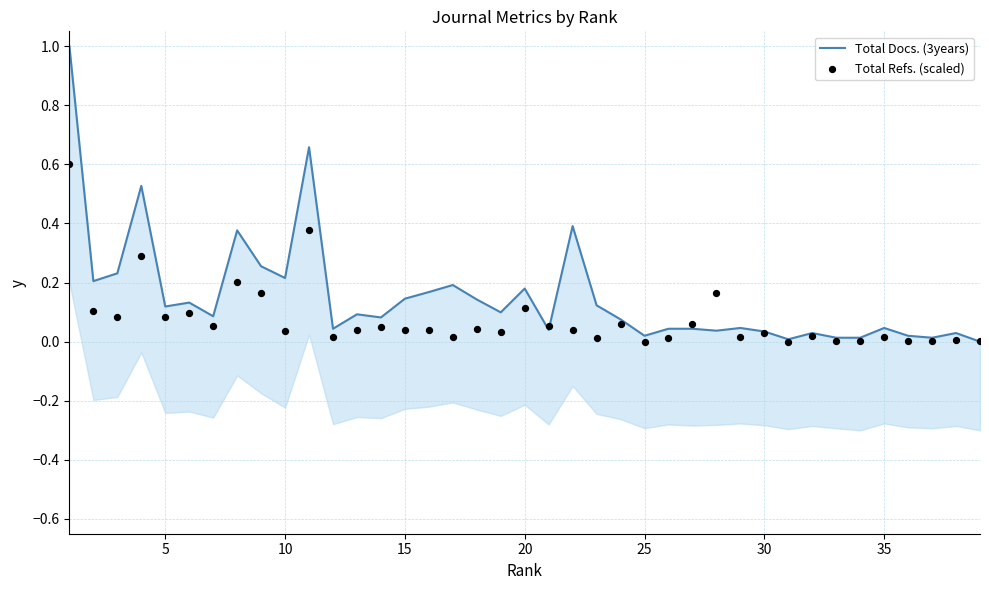

Which series reaches the maximum Y coordinate?

Total Docs. (3years)